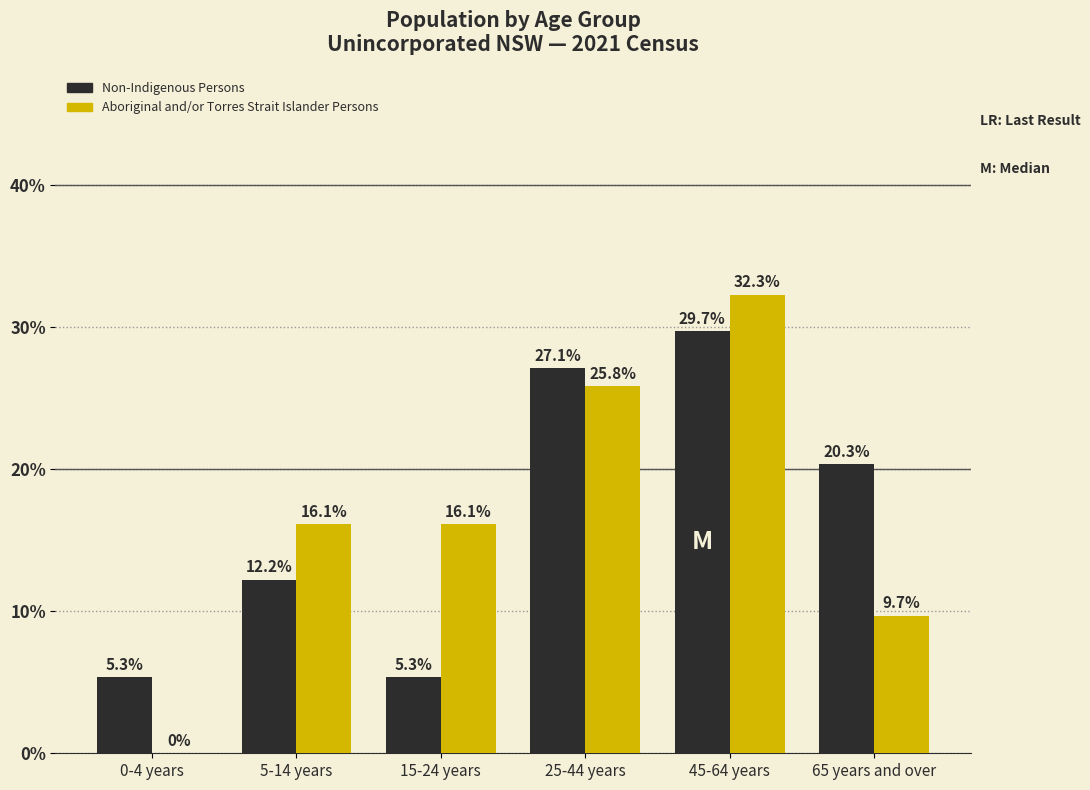

Reading right to left, extract all data points from this chart.

Non-Indigenous Persons: 65 years and over=20.3	45-64 years=29.7	25-44 years=27.1	15-24 years=5.3	5-14 years=12.2	0-4 years=5.3
Aboriginal and/or Torres Strait Islander Persons: 65 years and over=9.7	45-64 years=32.3	25-44 years=25.8	15-24 years=16.1	5-14 years=16.1	0-4 years=0.0